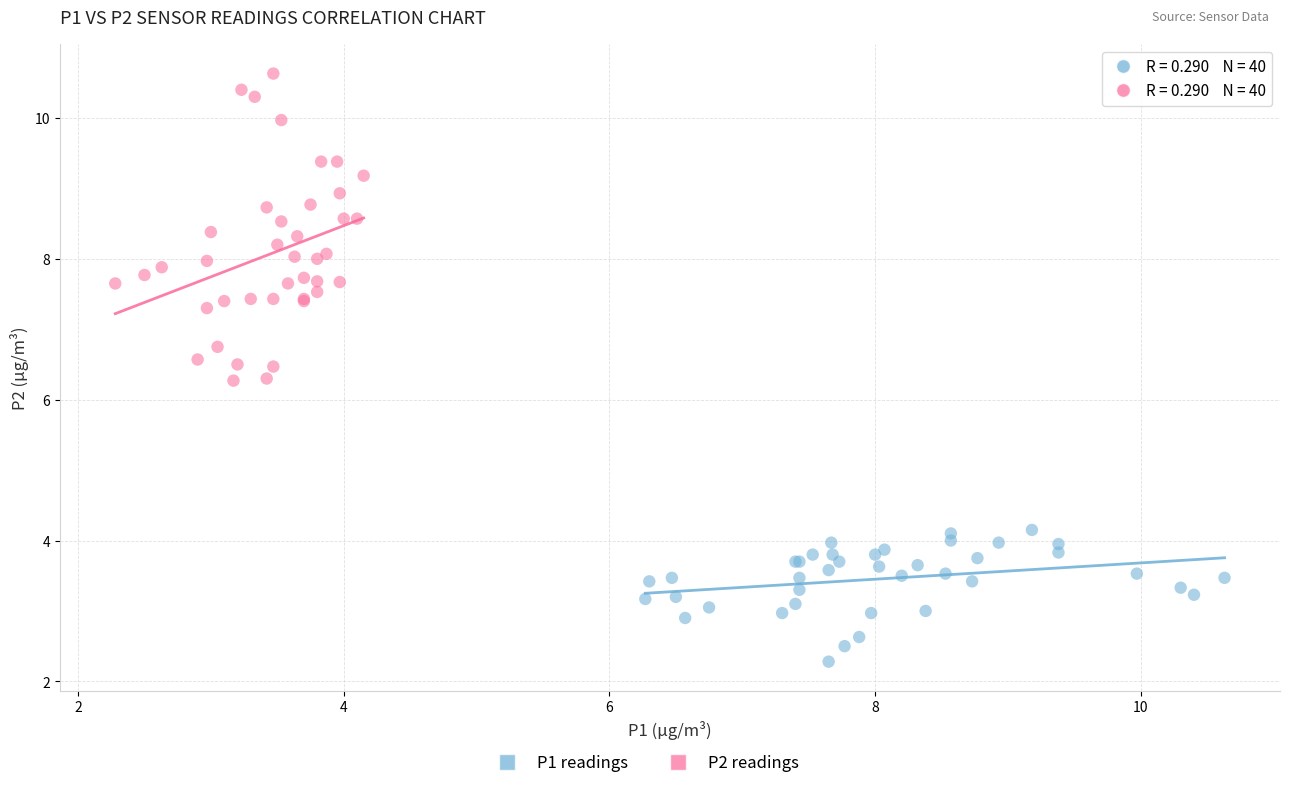

Which series has the largest Y range (max minus min)?

P2 readings